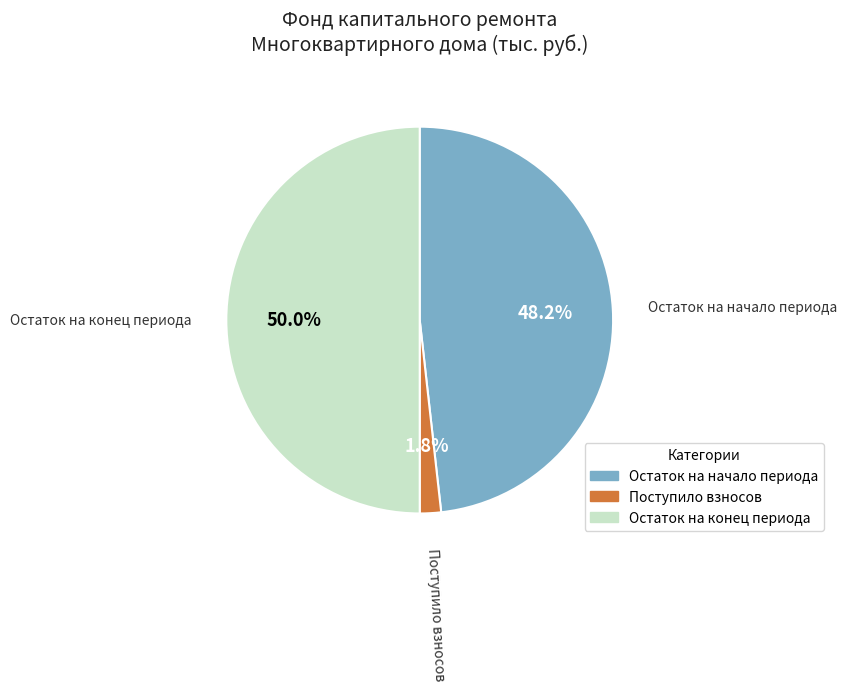

What is the majority slice?

Остаток на конец периода